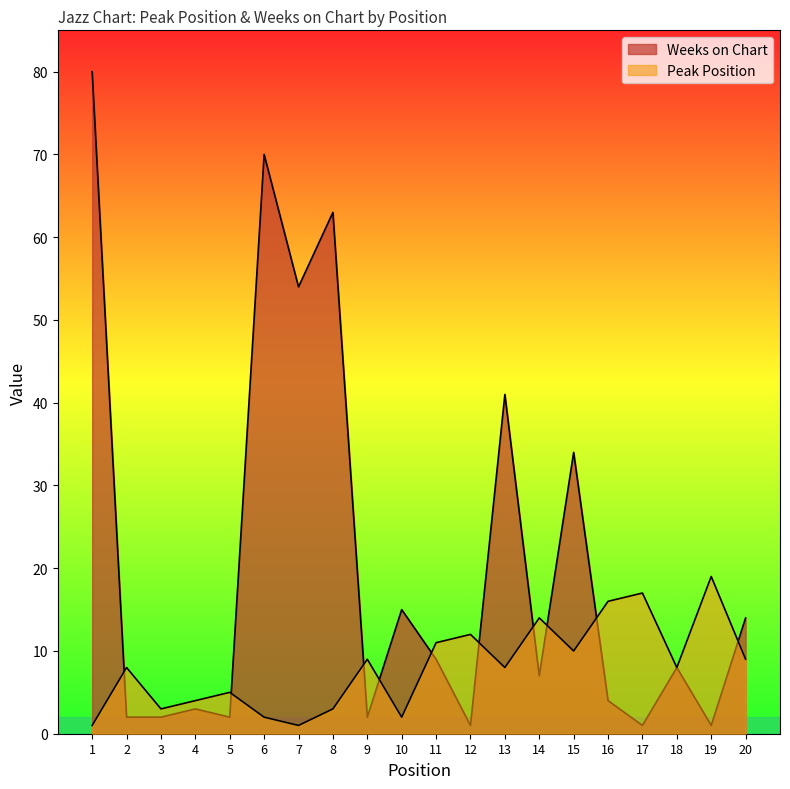

Which category has the highest value in the Peak Position series?

19